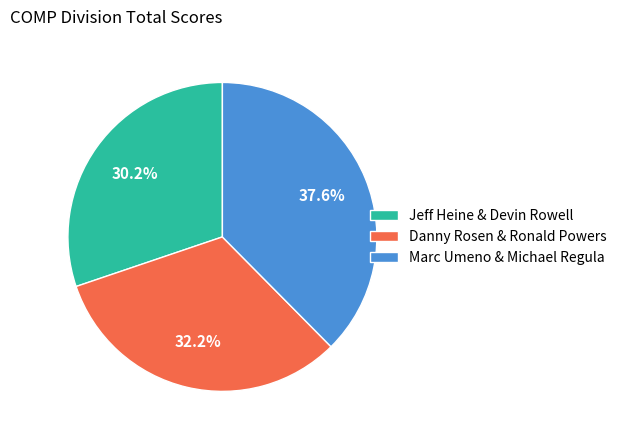

To the nearest percent, what portion does Marc Umeno & Michael Regula represent?

38%